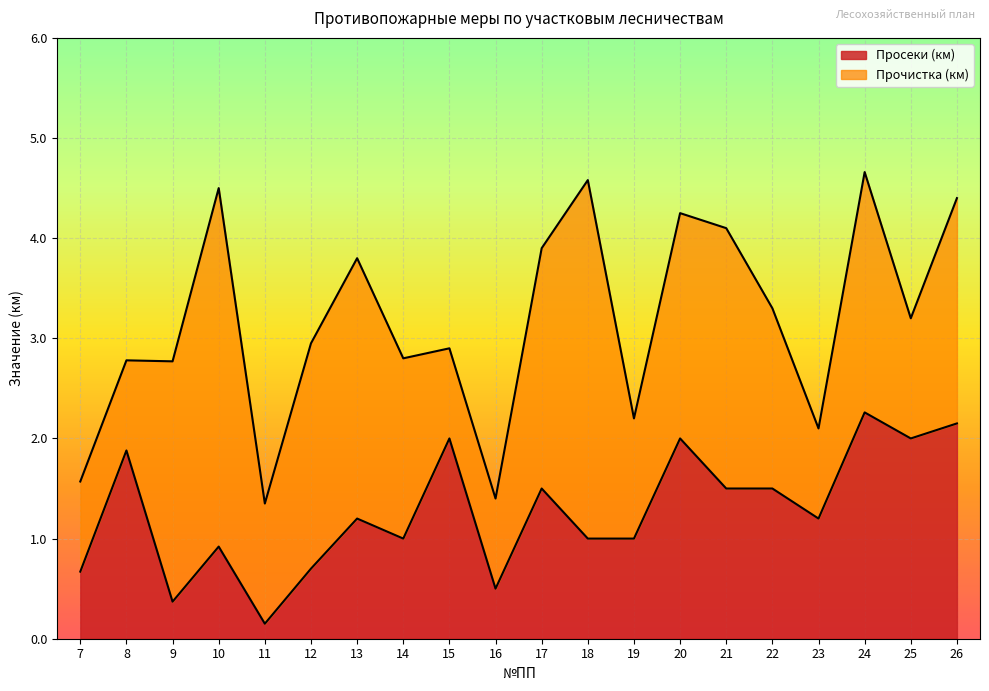

True or false: the data shows 1.0 at 18.

True